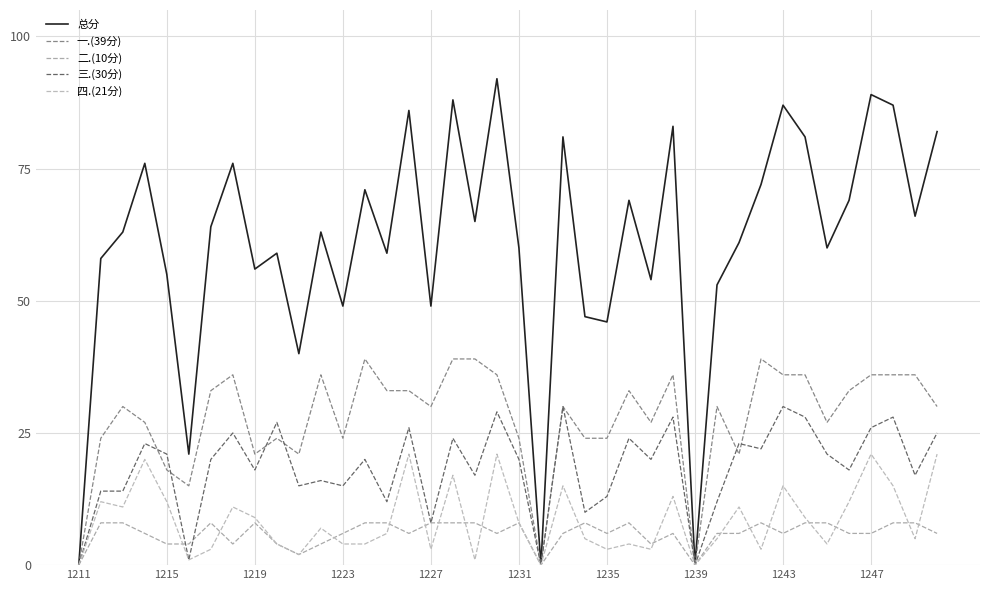

Is this an area chart (filled region under the line)?

No